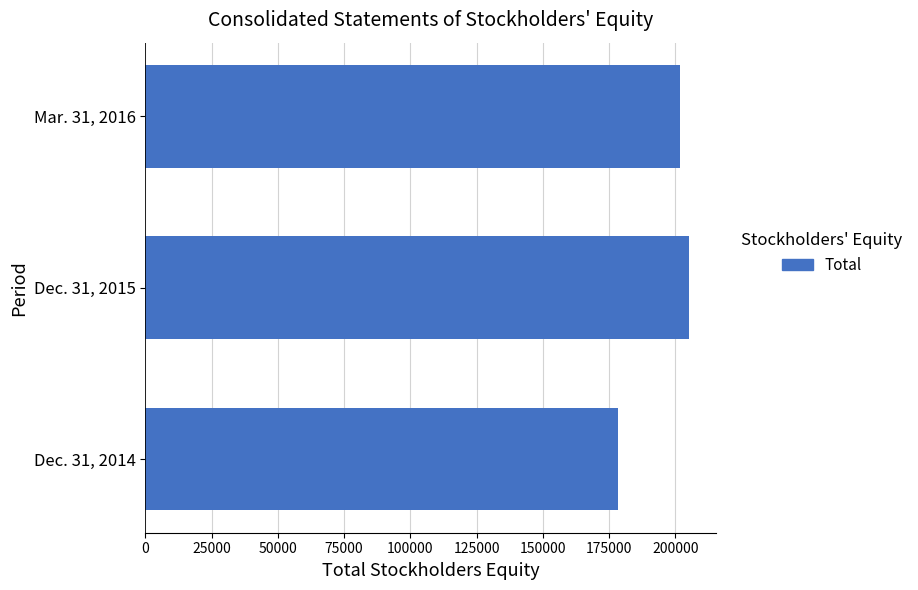

What is the sum of all values?

585472